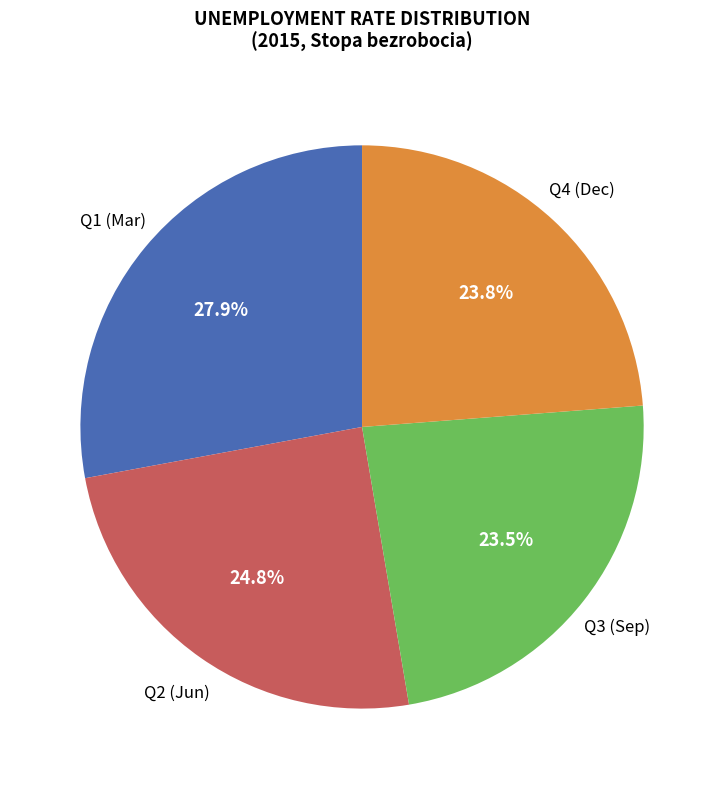

Is there a majority slice in this chart?

No